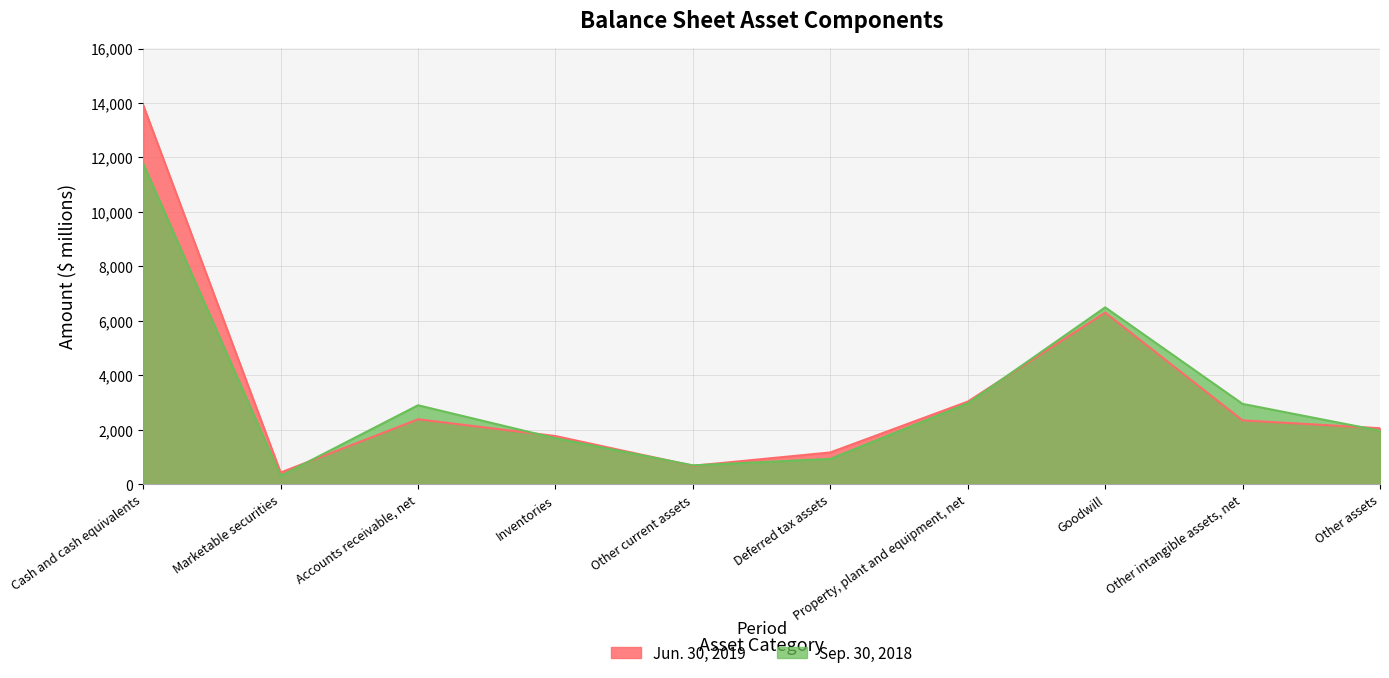

What is the label of the 1st point from the right?

Other assets